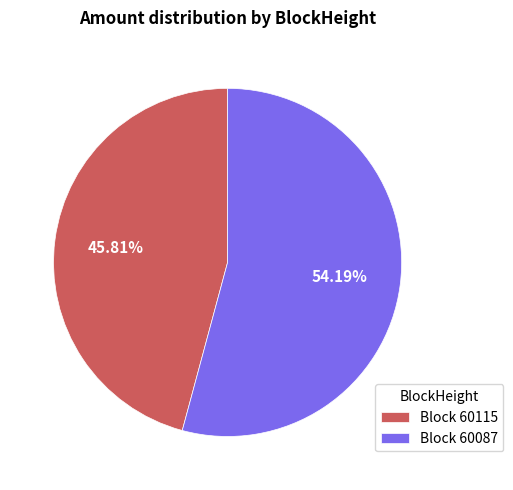

Between Block 60115 and Block 60087, which is larger?

Block 60087